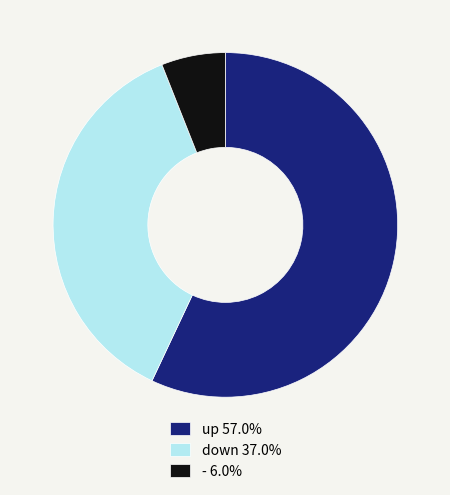

Approximately how many times larger is the value at down 37.0% compared to up 57.0%?

0.6